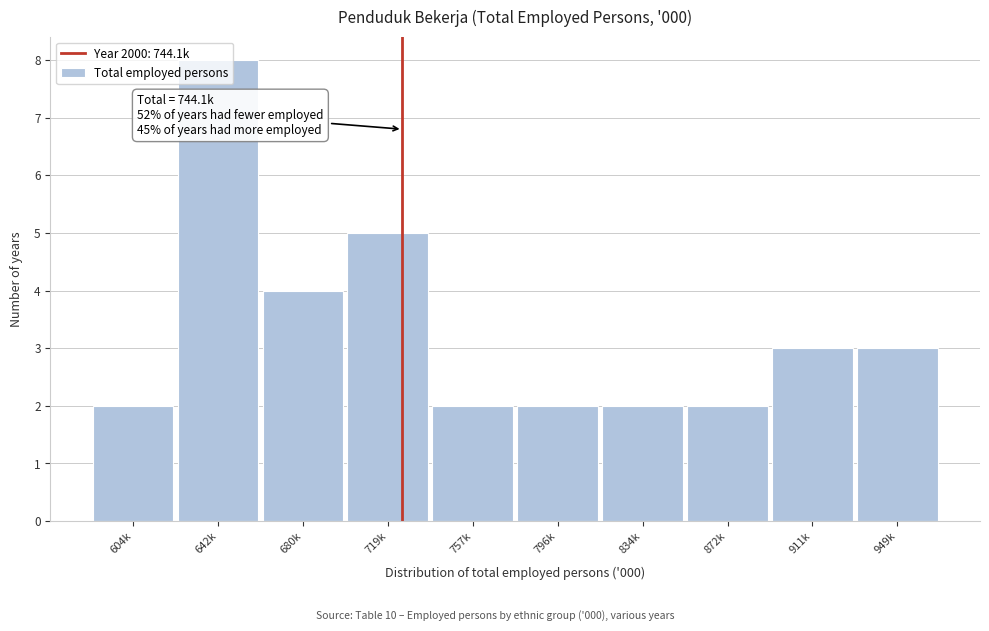

What is the difference between the second highest and second lowest values?

3